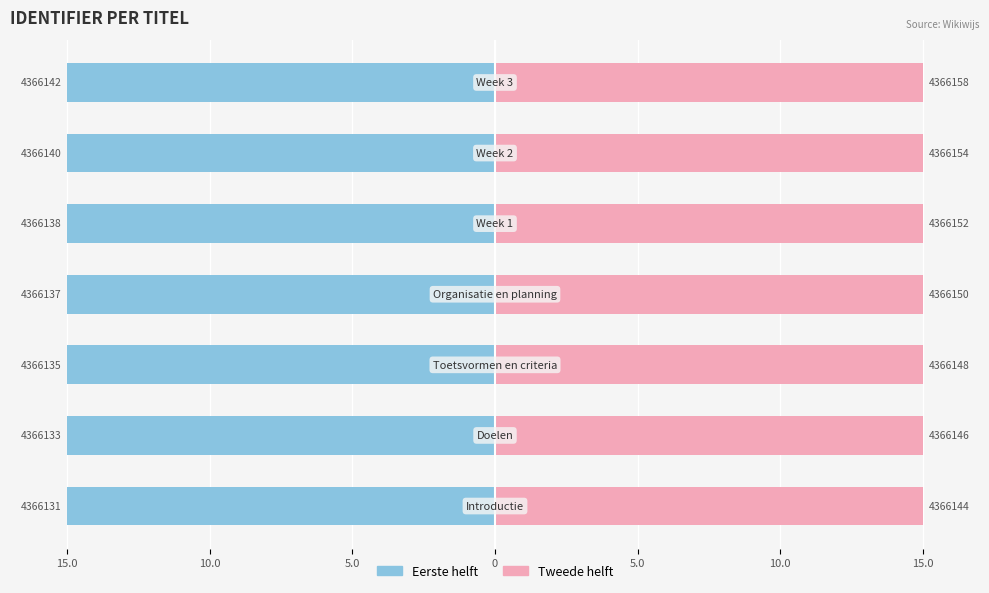

Between 15.0 and 15.0, which series saw the biggest shift?

Tweede helft